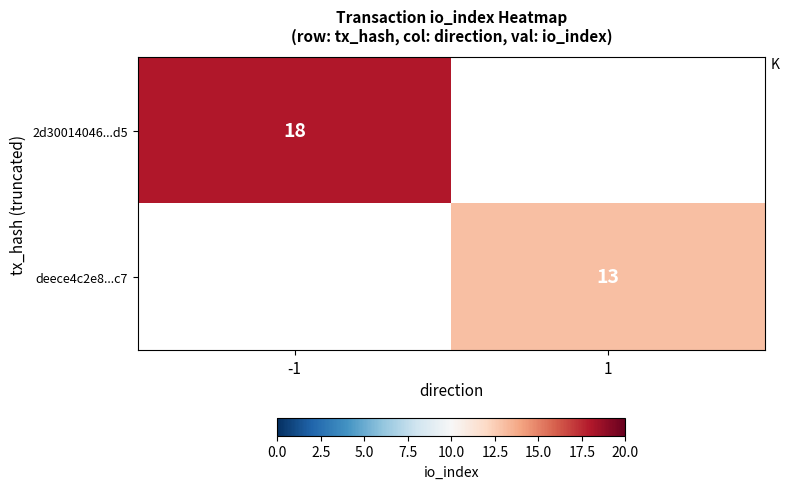

True or false: 2d30014046...d5 has a value of 18 at -1.

True